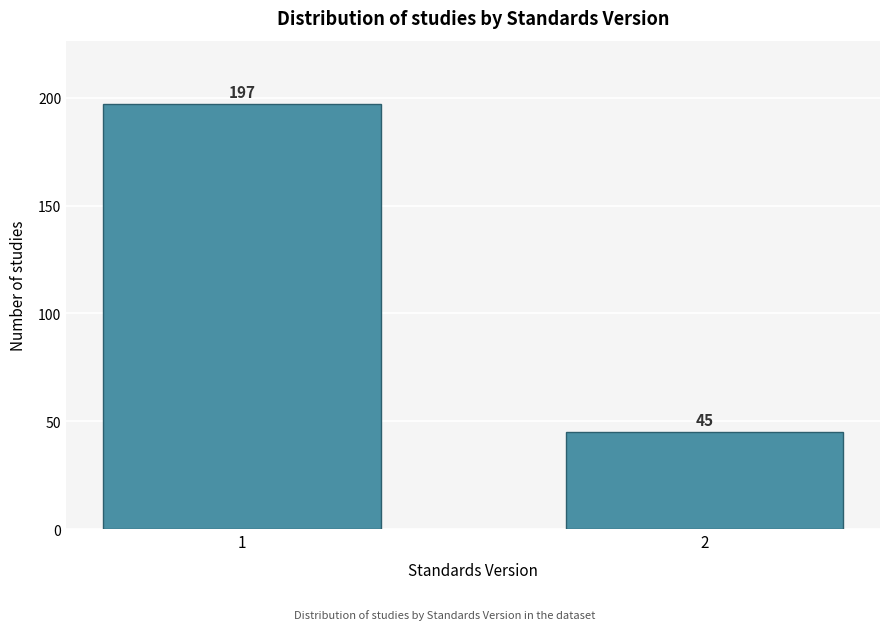

Reading left to right, transcribe all the data shown in this chart.

1=197	2=45